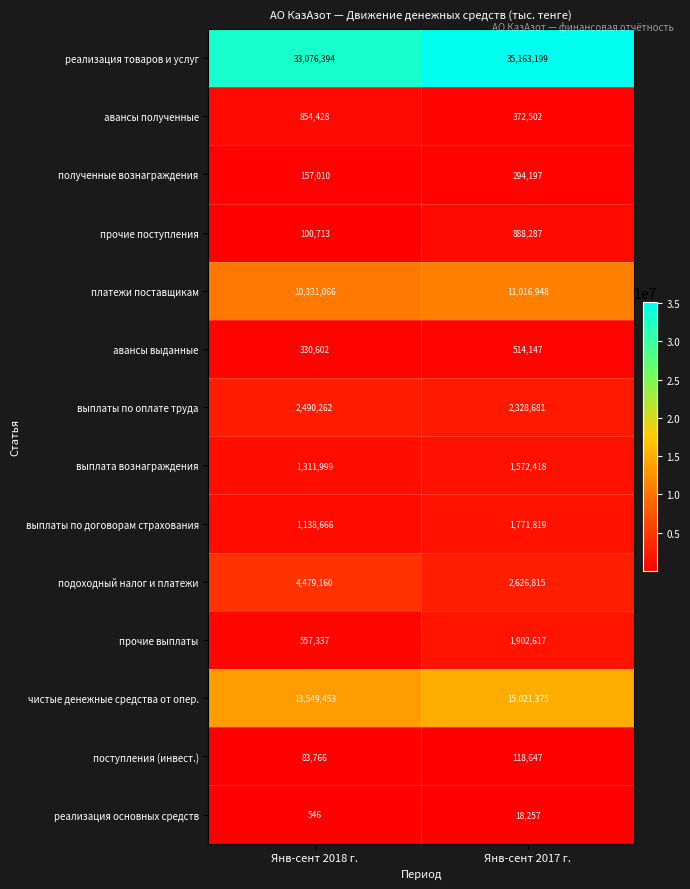

What is the difference between the maximum and minimum values in the выплата вознаграждения series?

260419